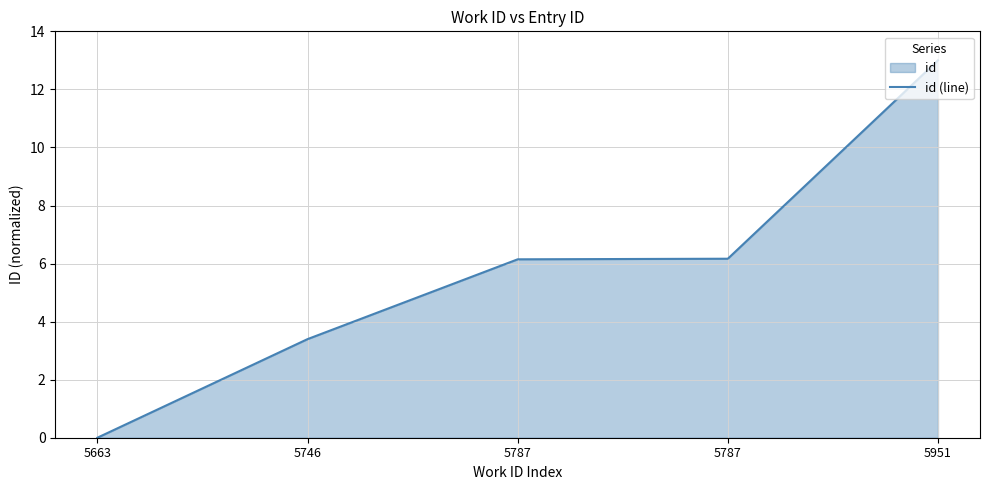

What is the difference between the values at 5663 and 5787?

6.2